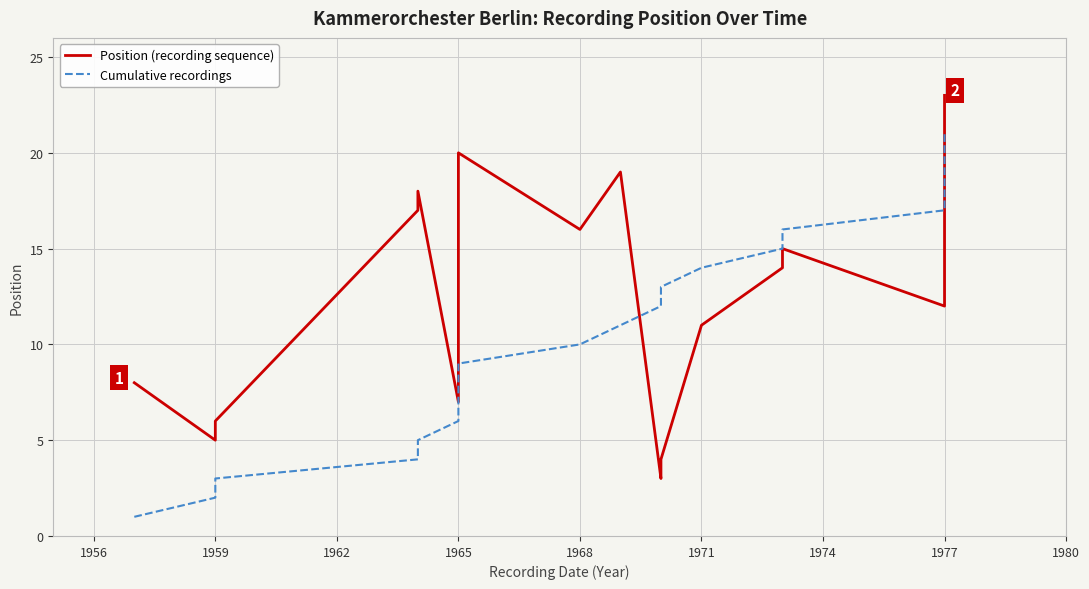

Count the number of data series in this chart.

2